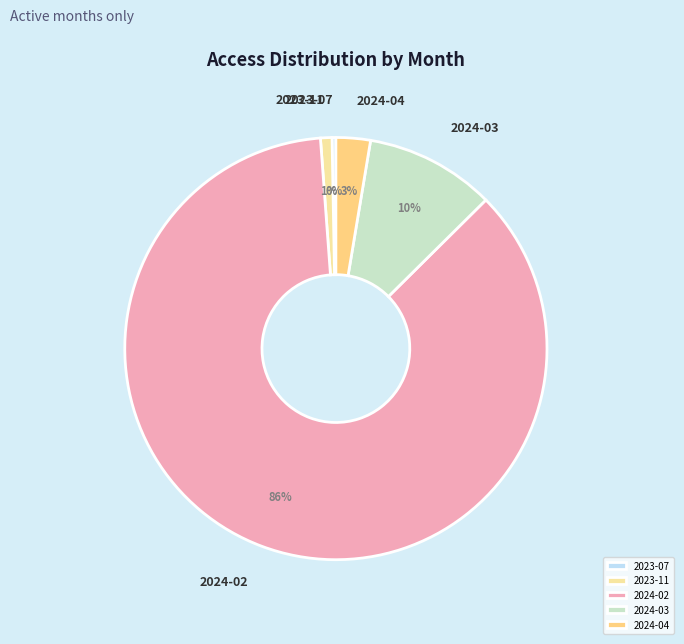

Between 2024-03 and 2023-07, which is larger?

2024-03